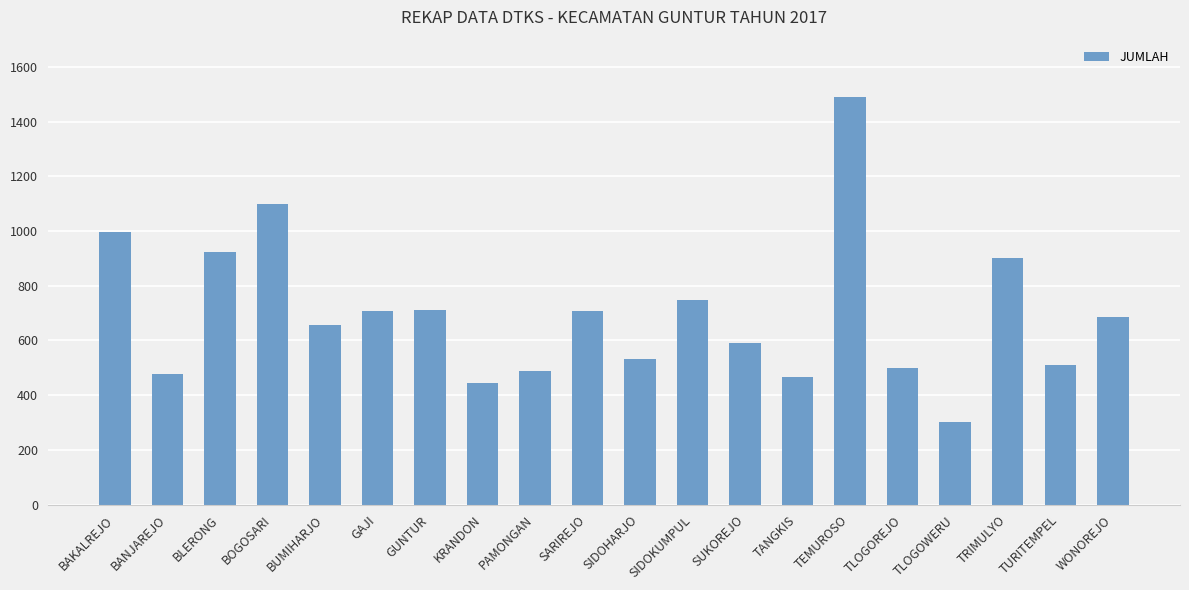

What is the ratio of the value at BUMIHARJO to the value at PAMONGAN?

1.3